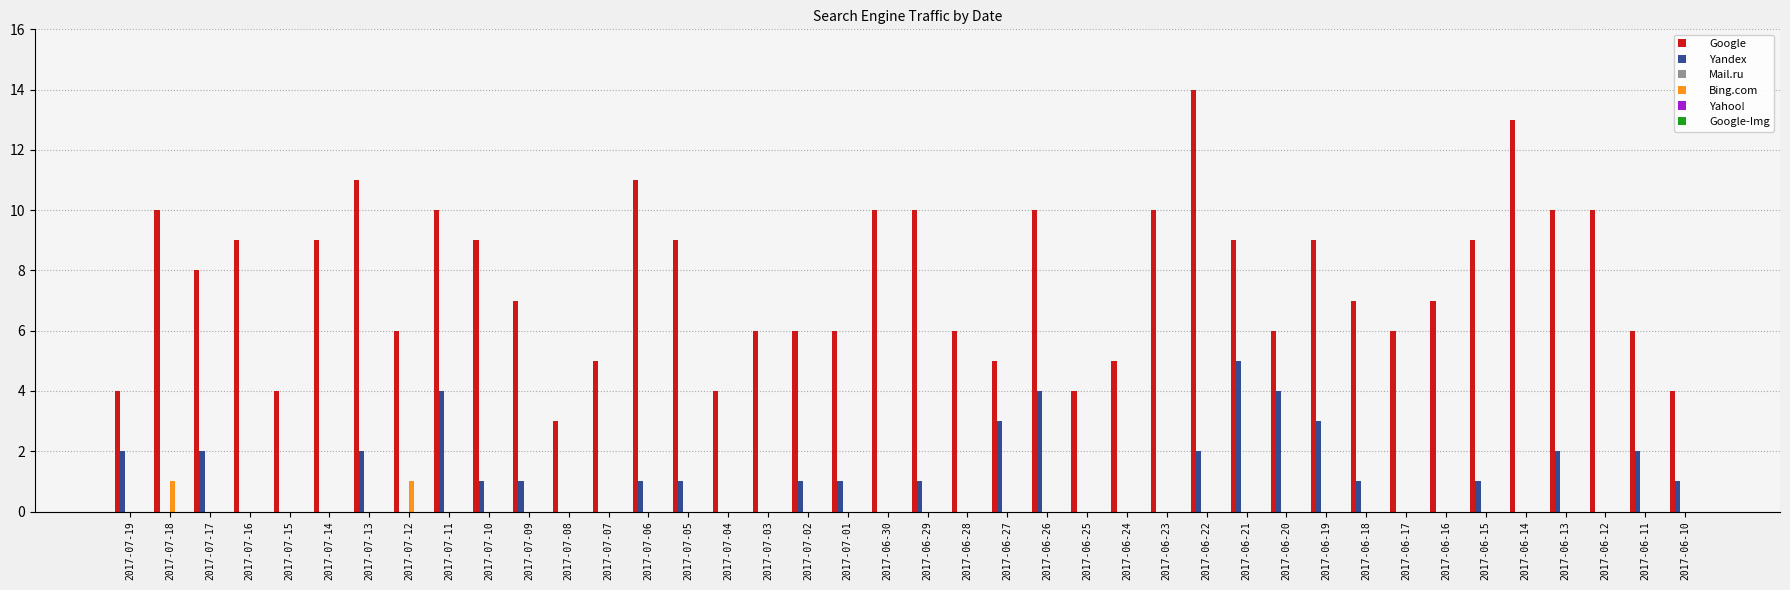

Which category has the highest value in the Yandex series?

2017-06-21